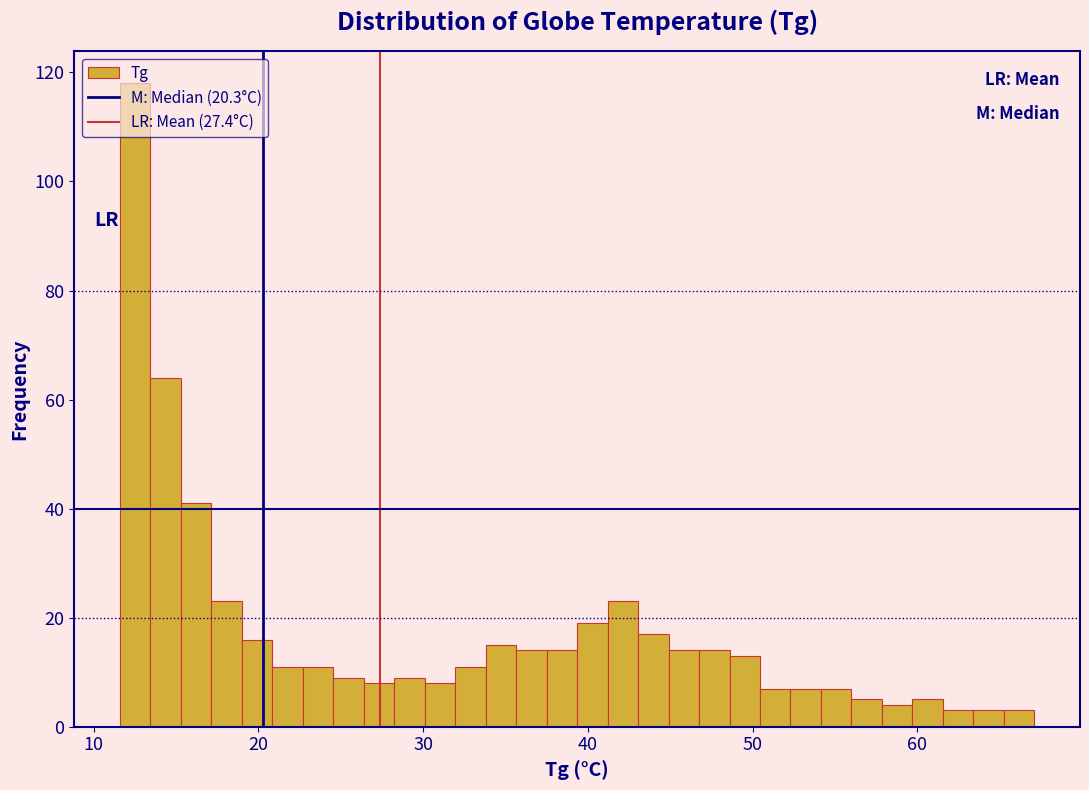

Around what value on the x-axis is the tallest bar? Give the approximate position of its centre, as read against the axis.

13